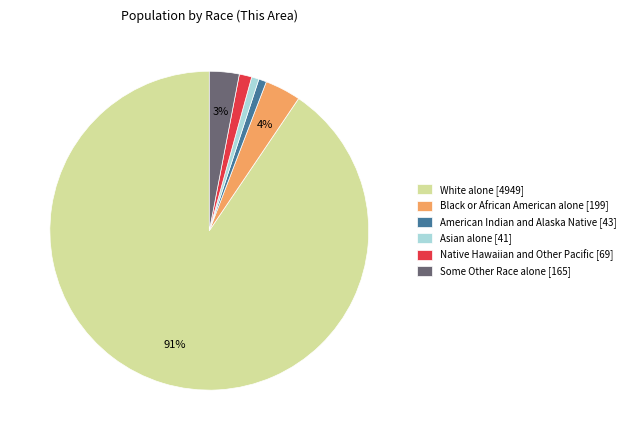

Do Some Other Race alone [165] and Asian alone [41] together represent more than half of the pie?

No